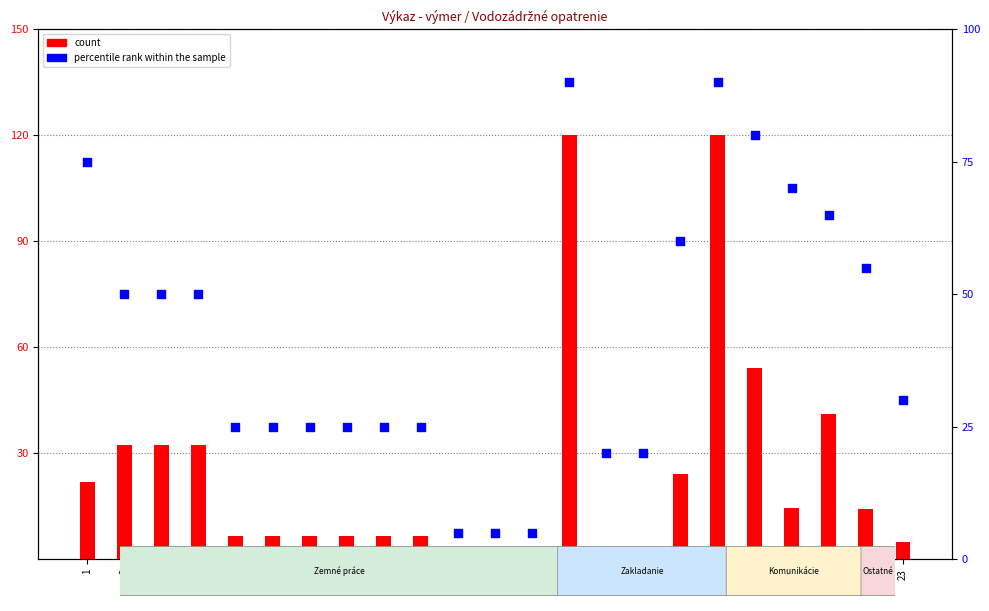

At which category is the sum across all series the highest?

14